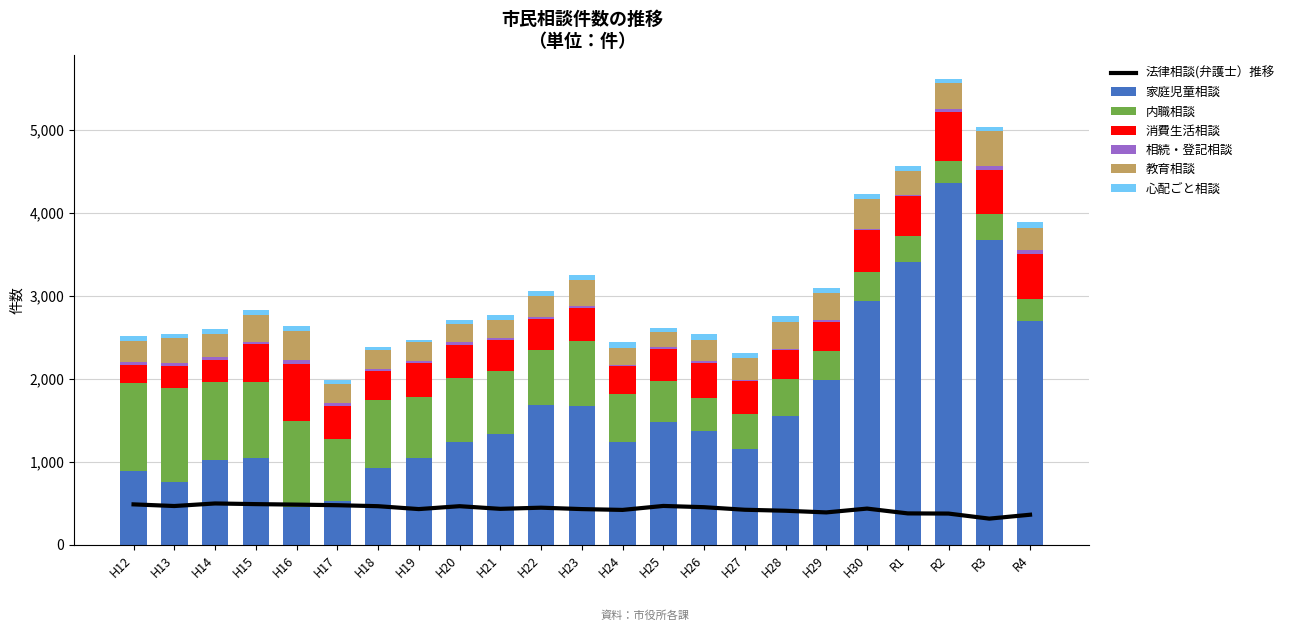

Which category has the lowest value across all series?

H24